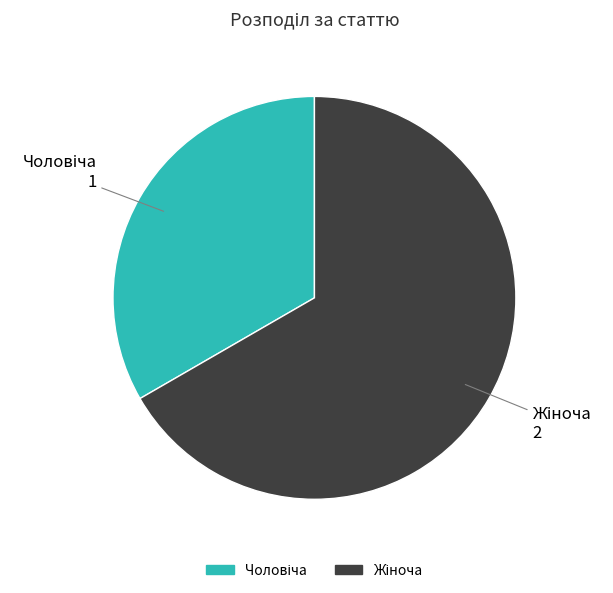

Does any single category account for the majority?

Yes